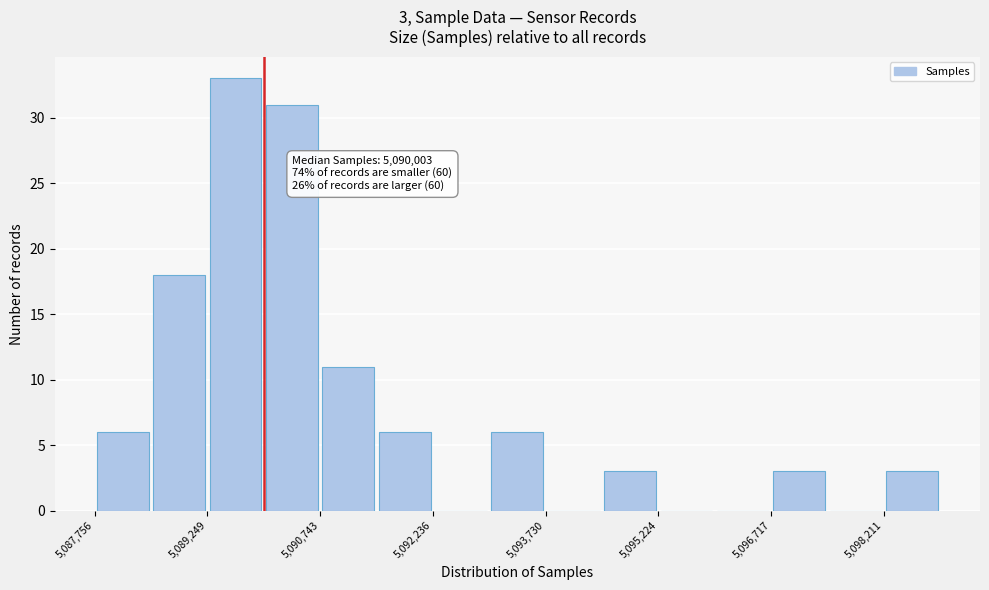

Read against the x-axis, roughly where is the centre of the tallest bar?

5089600